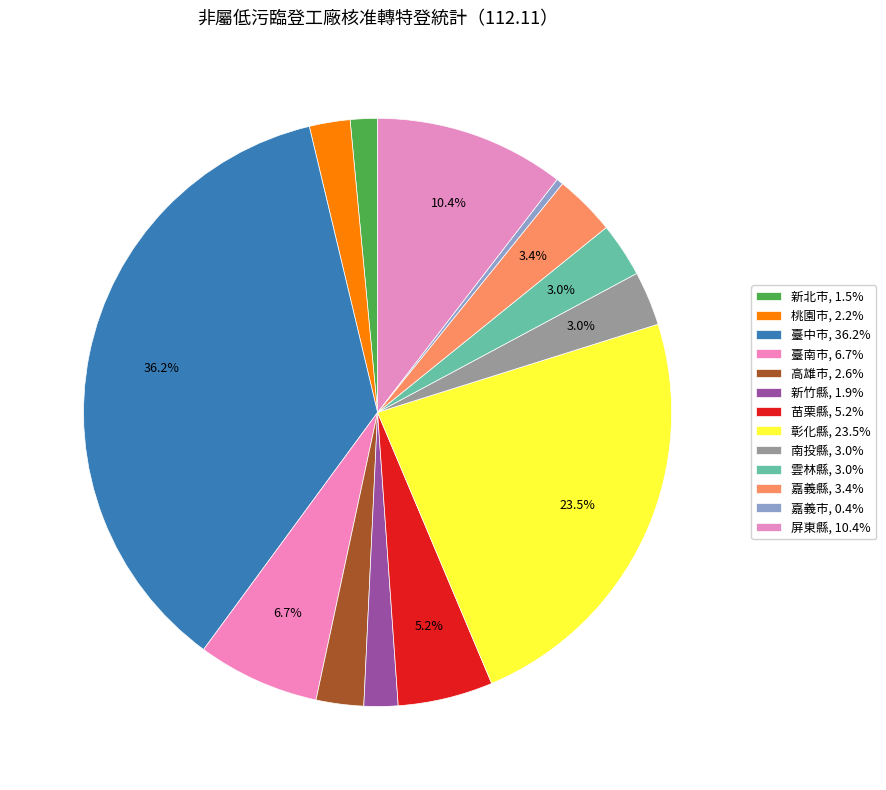

To the nearest percent, what percentage of the pie is 嘉義縣?

3%